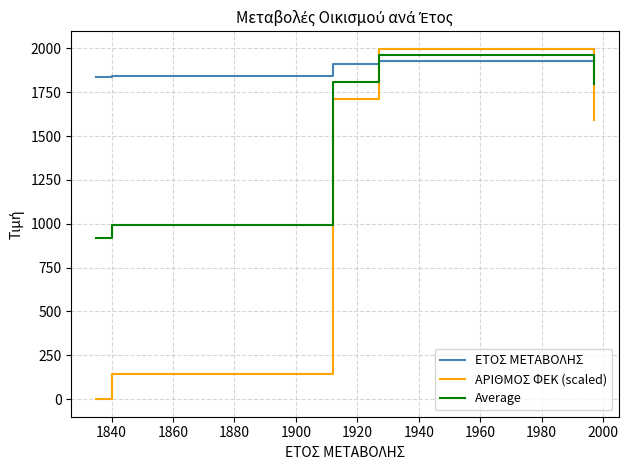

True or false: ΑΡΙΘΜΟΣ ΦΕΚ (scaled) has a value of 84.2 at 1840.

False